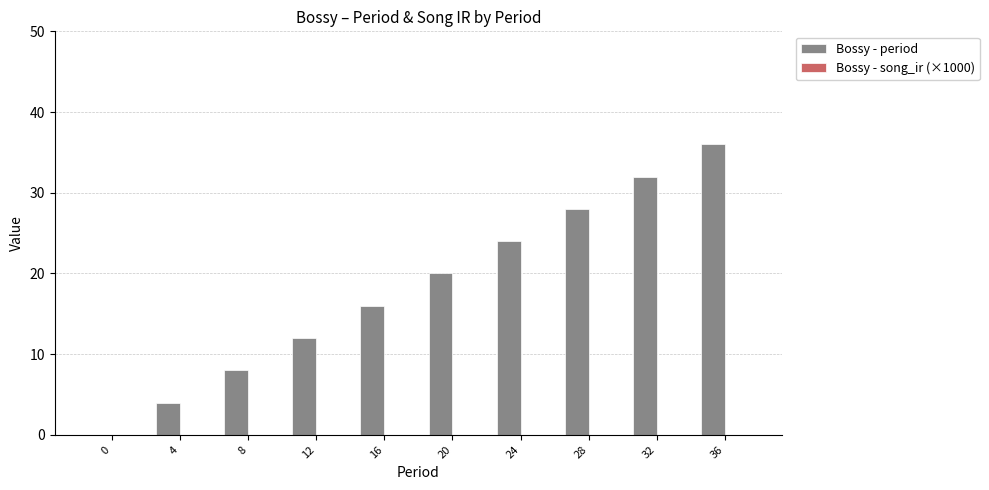

What is the sum of all values?

180